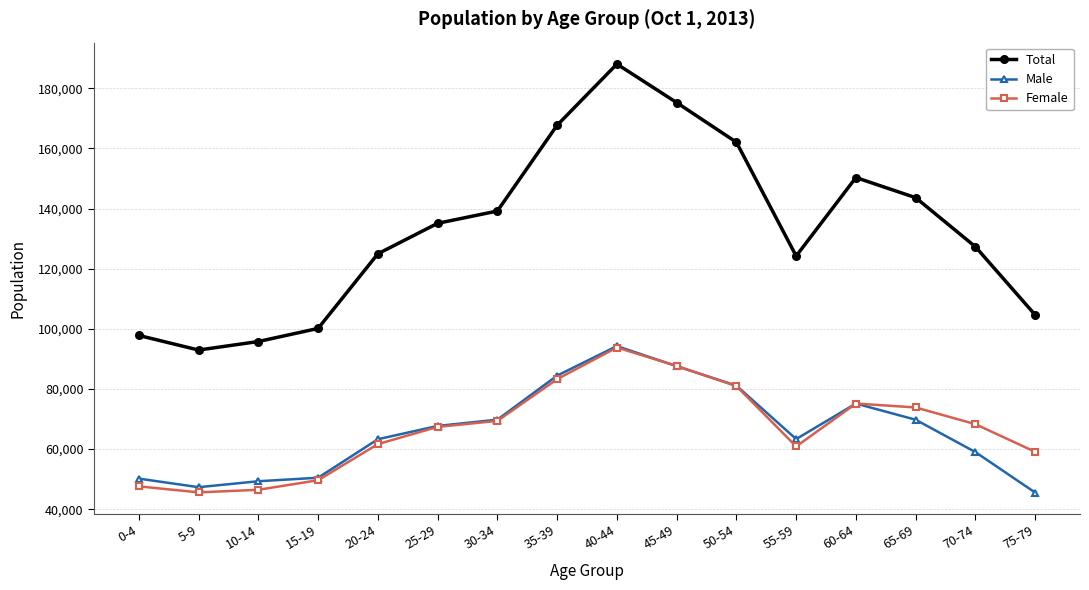

At which category is the sum across all series the highest?

40-44